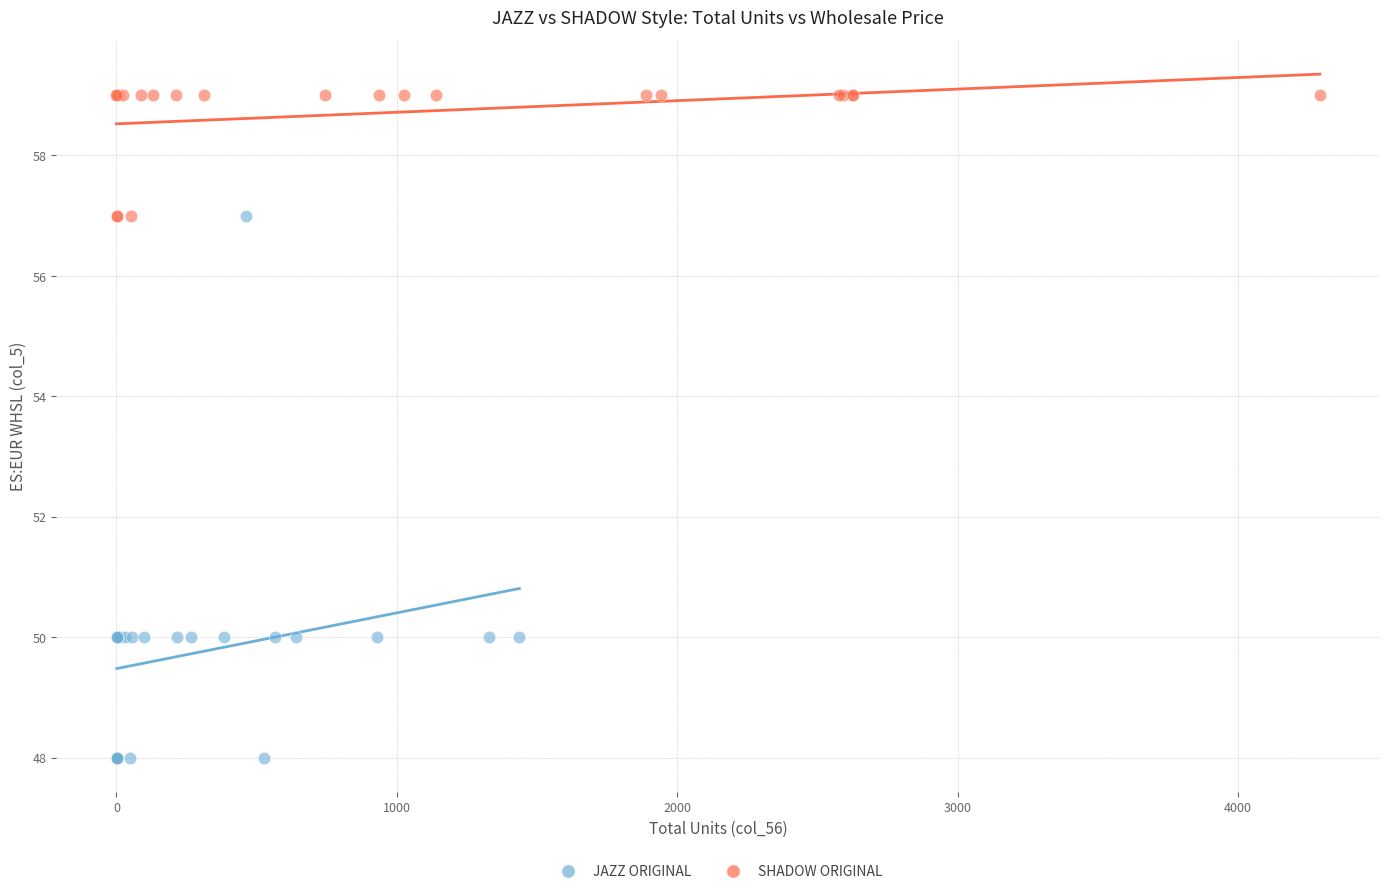

Which series reaches the minimum Y coordinate?

JAZZ ORIGINAL